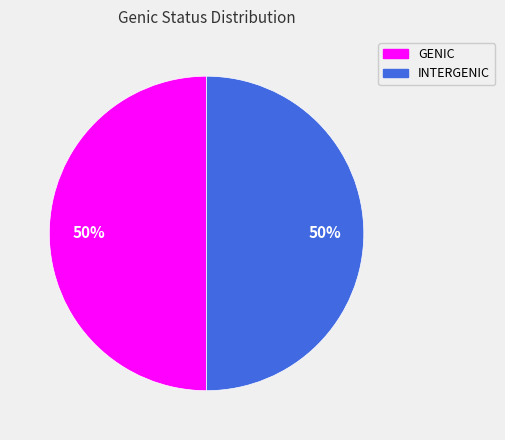

Count the number of slices in the pie.

2